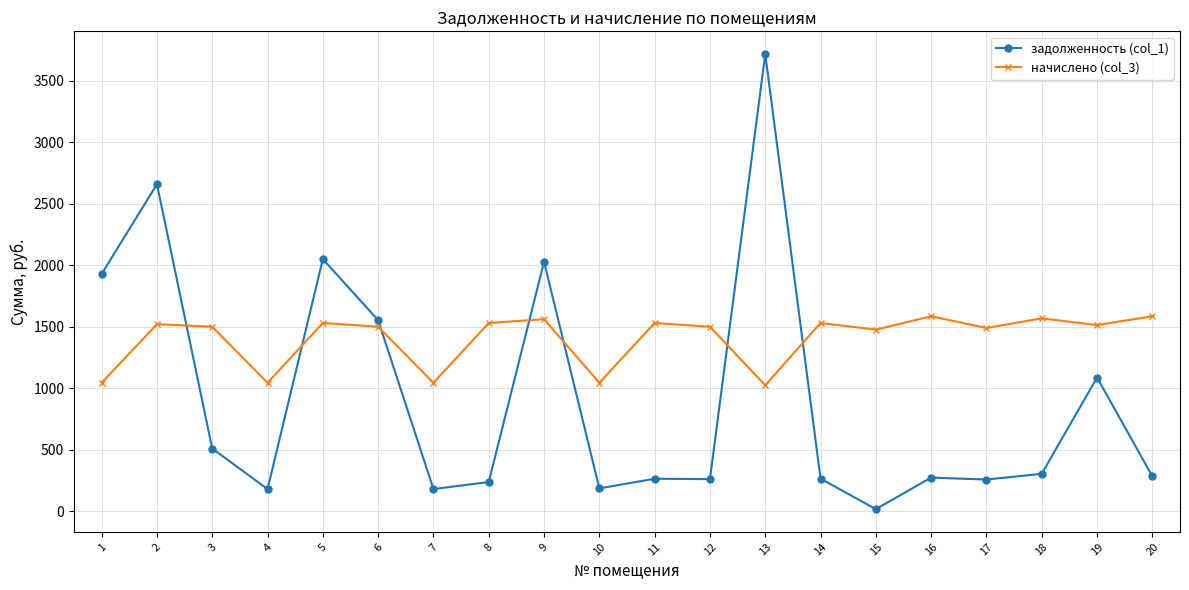

What is the average value of the начислено (col_3) series?

1406.4